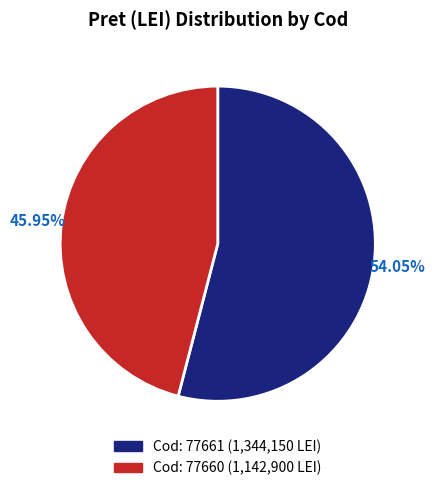

Is there a majority slice in this chart?

Yes